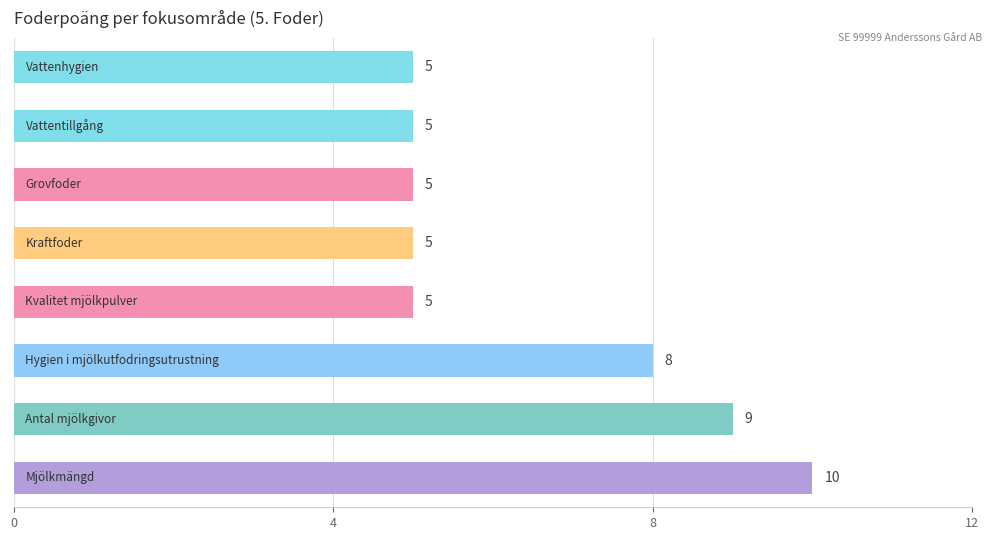

Does the chart contain any negative values?

No